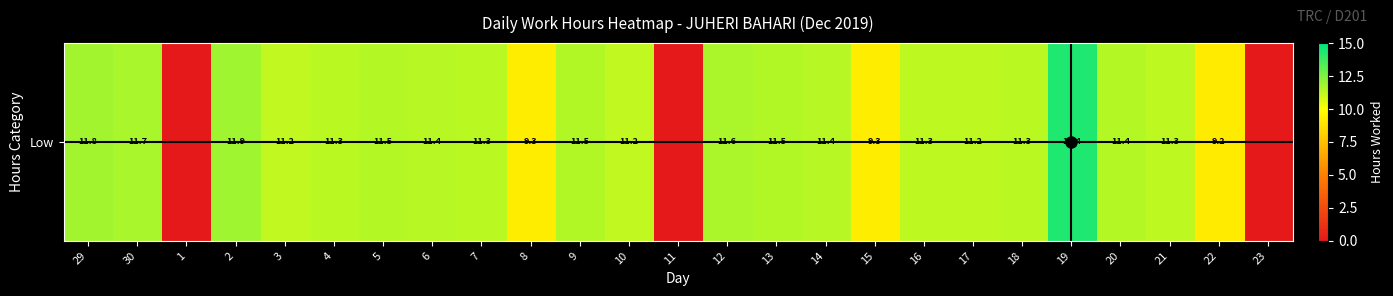

Where does the data first go above 11?

29